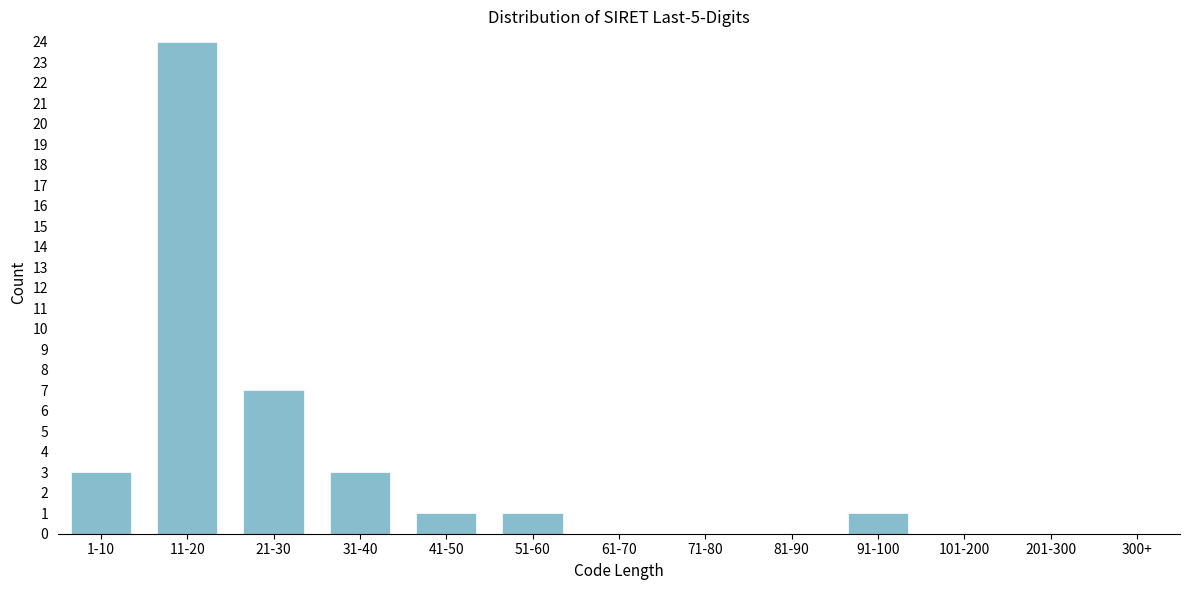

Reading left to right, transcribe all the data shown in this chart.

1-10=3	11-20=24	21-30=7	31-40=3	41-50=1	51-60=1	61-70=0	71-80=0	81-90=0	91-100=1	101-200=0	201-300=0	300+=0